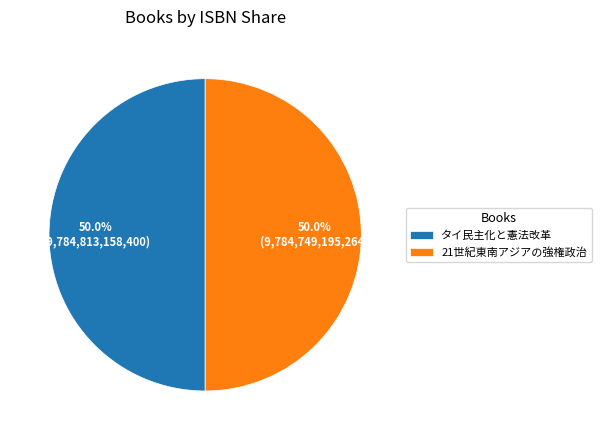

What percentage is the タイ民主化と憲法改革 slice, to the nearest percent?

50%